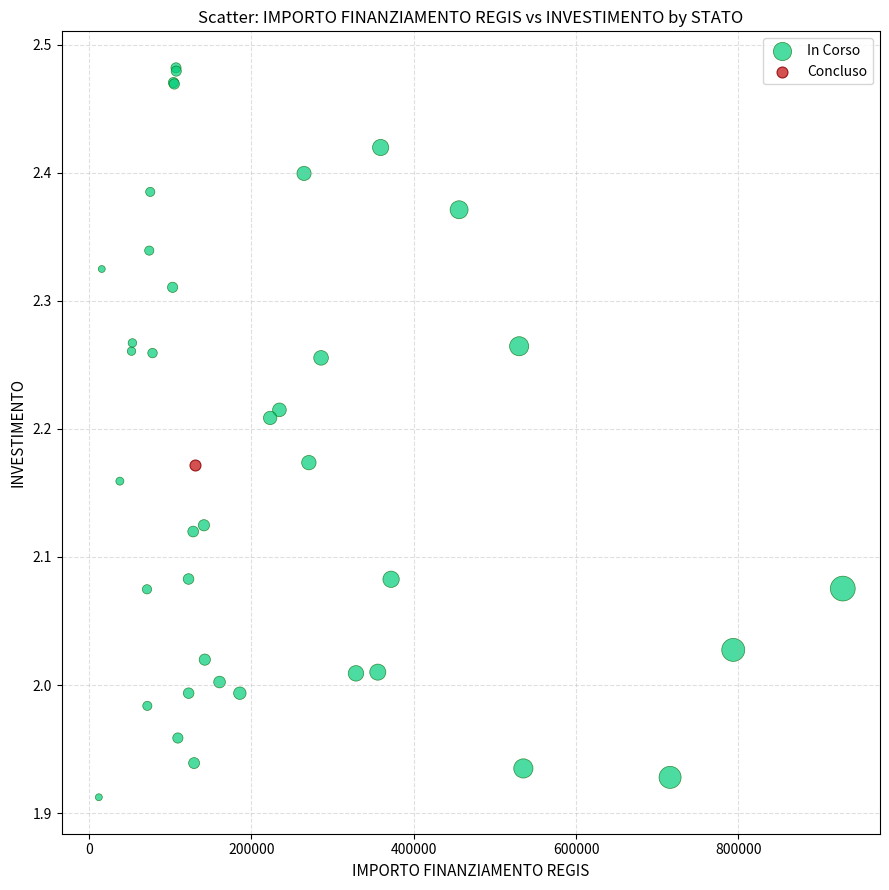

What are all the series names shown in the legend?

In Corso, Concluso